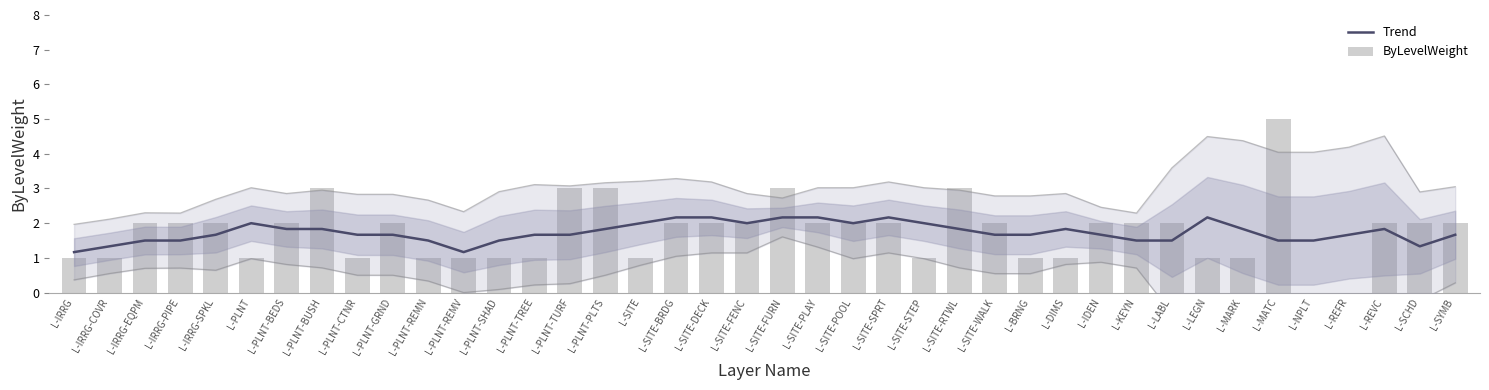

What is the difference between the maximum and minimum values in the Trend series?

1.0